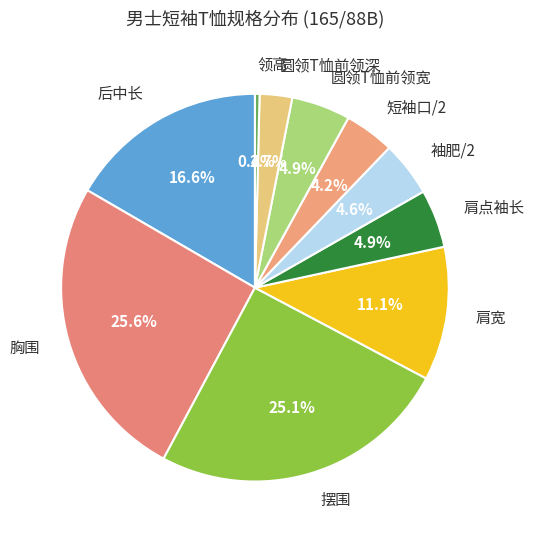

Is the sum of 摆围 and 袖肥/2 greater than half?

No